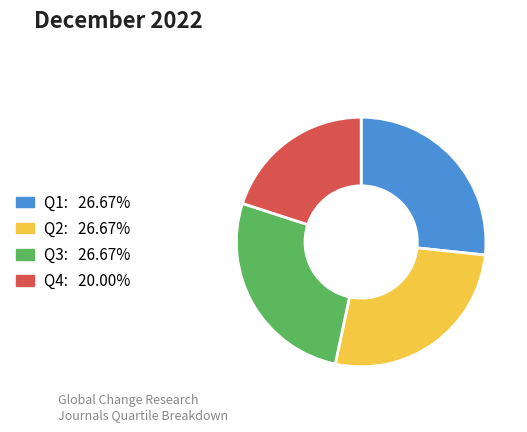

What is the smallest slice in the pie chart?

Q4